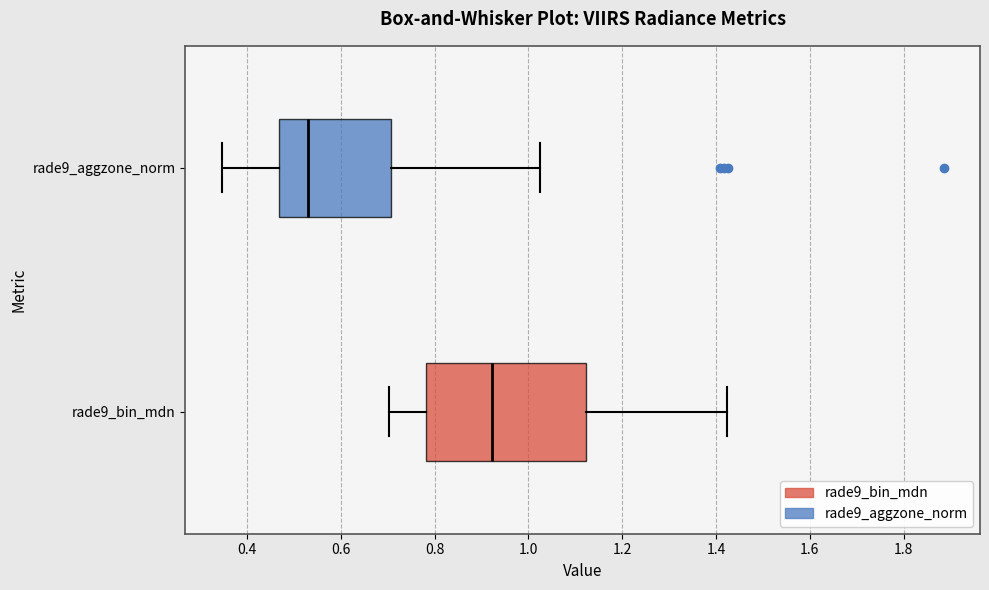

Reading bottom to top, transcribe this box plot: for each box, give where its median line is, the range the box spans, and where its two whiskers end, as read against the x-axis. The values are not printed on the chart, so give them approximately, as read against the axis.

rade9_bin_mdn: median 0.92, box 0.78 to 1.12, whiskers 0.70 to 1.42
rade9_aggzone_norm: median 0.52, box 0.46 to 0.70, whiskers 0.34 to 1.02